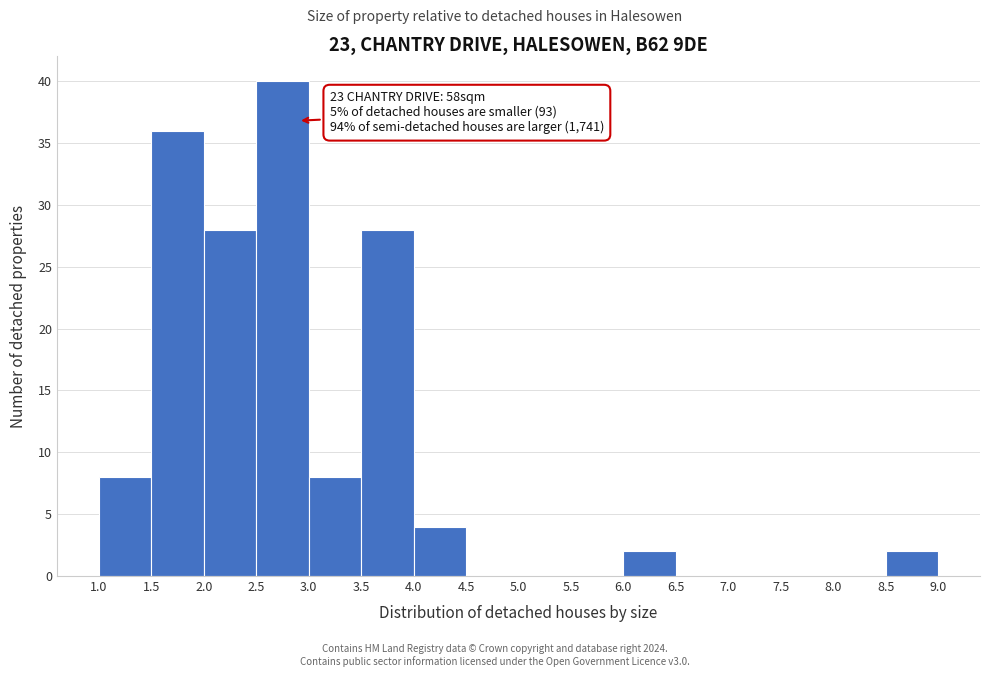

Over which range of the x-axis is the bar tallest?

2.5 to 3.0